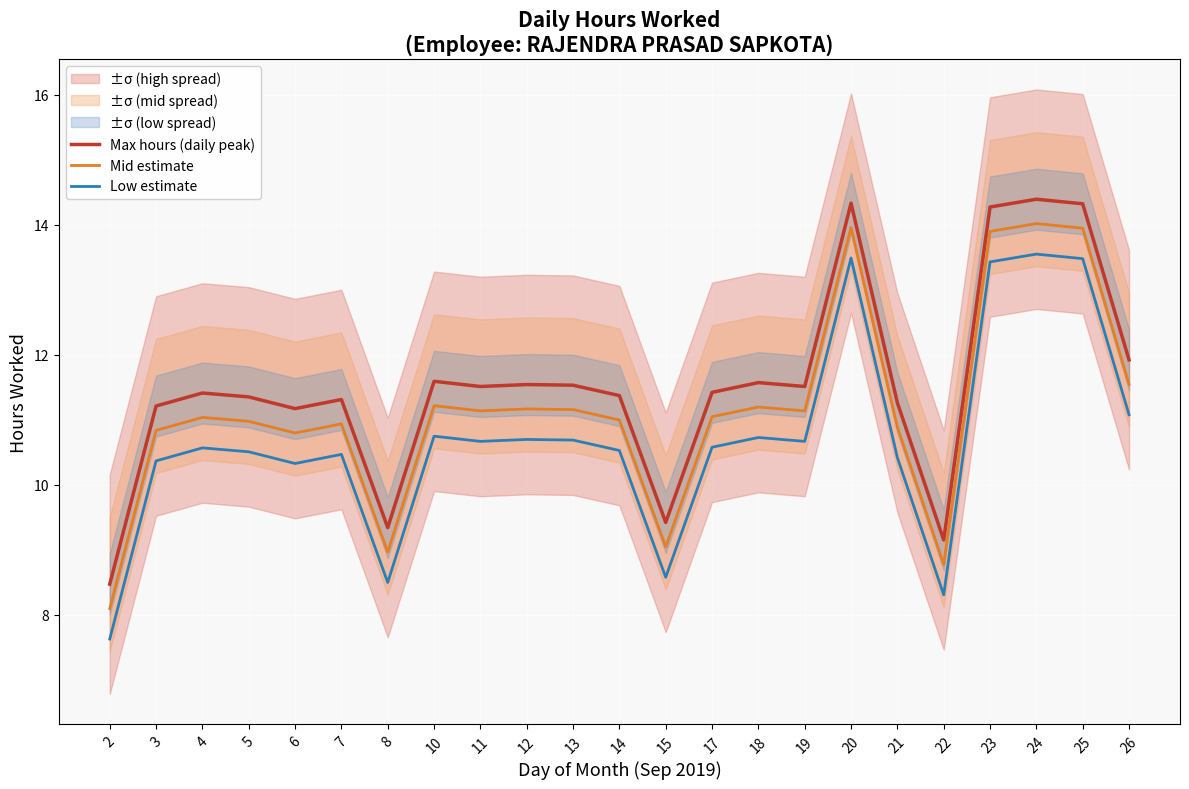

At which category is the sum across all series the highest?

24